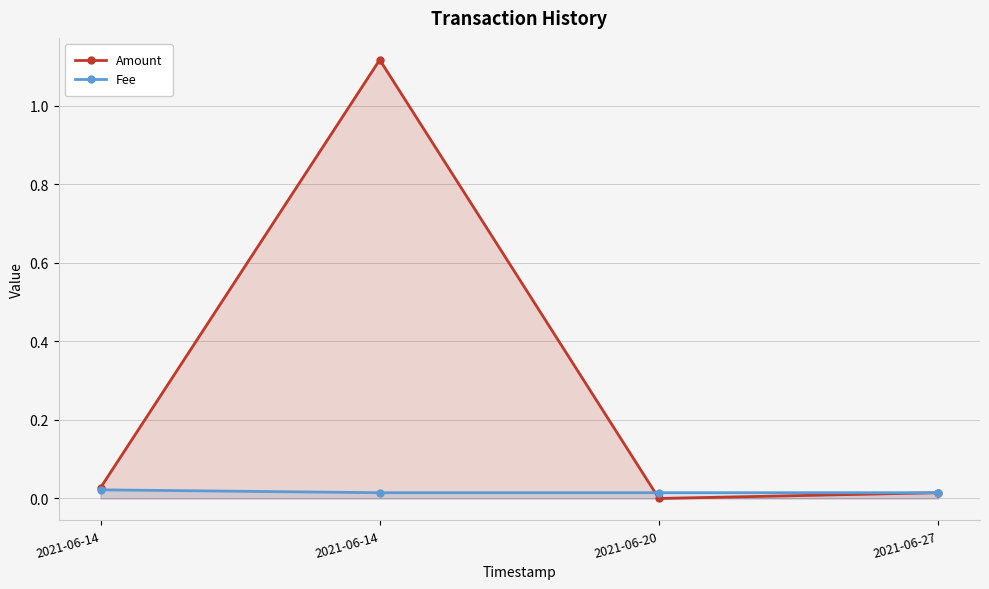

How many values in the Amount series exceed 0?

3